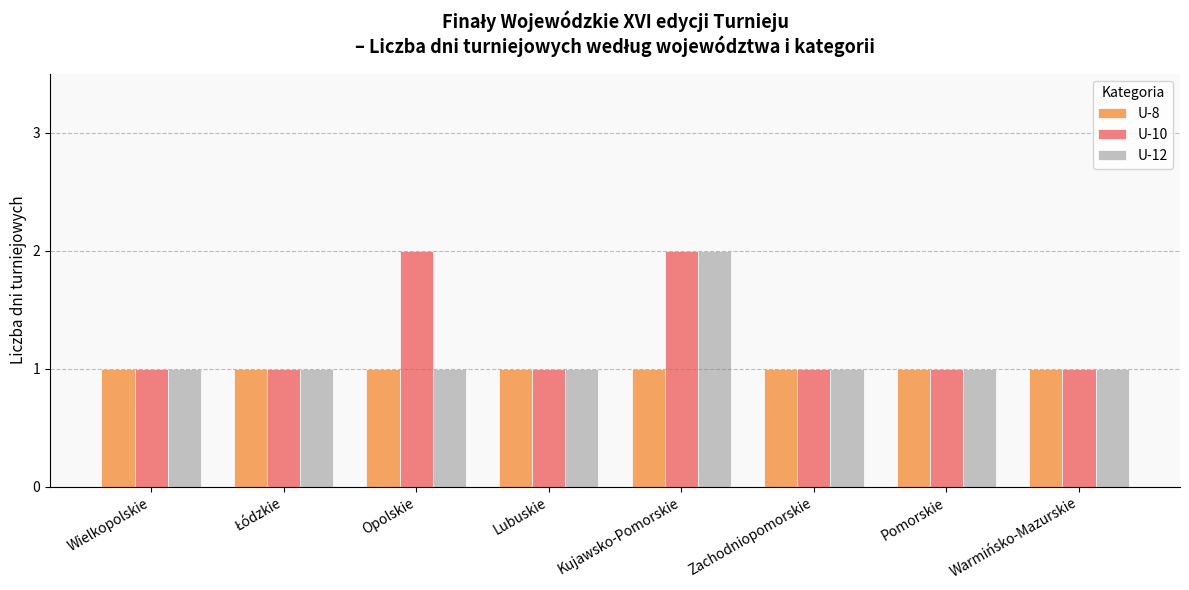

What is the smallest value displayed?

1